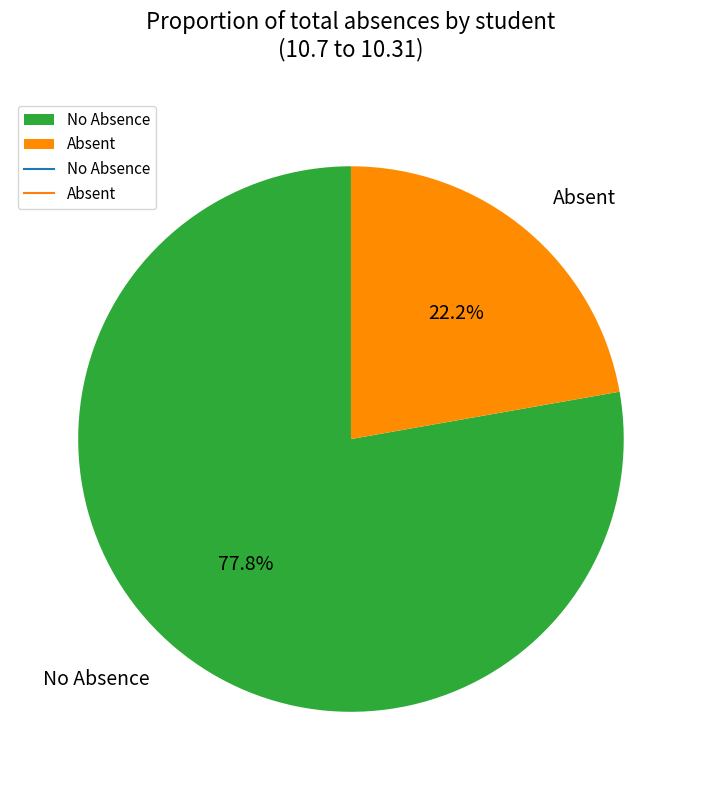

Does No Absence represent more than half of the total?

Yes